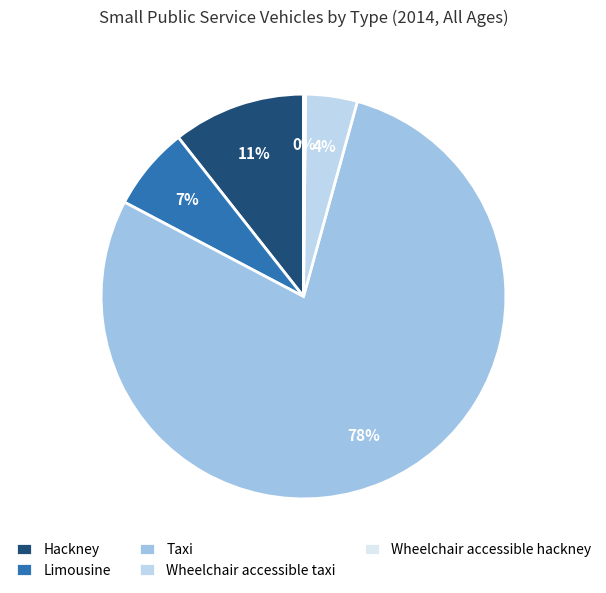

To the nearest percent, what is the difference between the Taxi and Limousine slice percentages?

72%